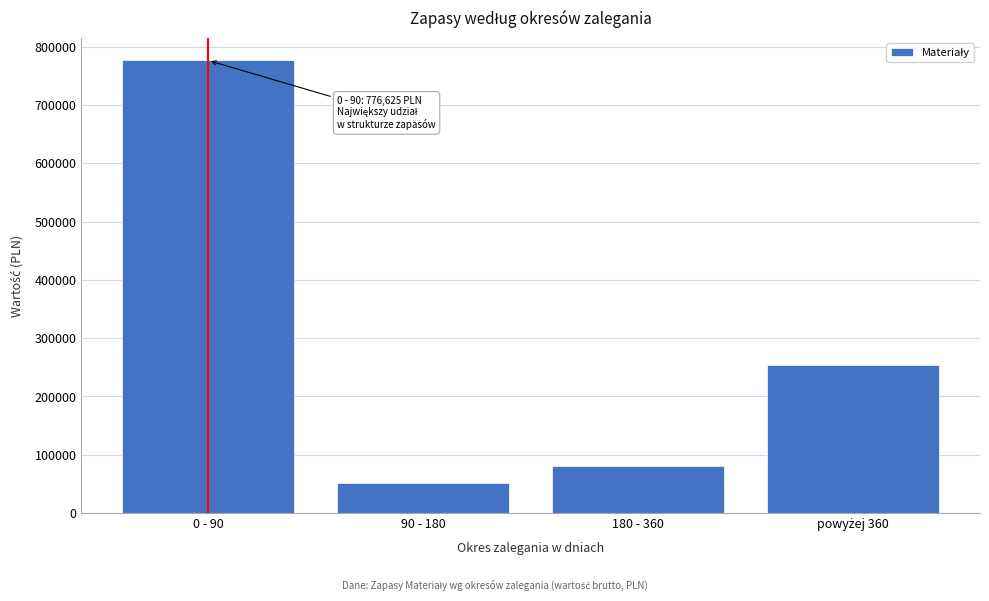

What is the smallest value displayed?

51925.8